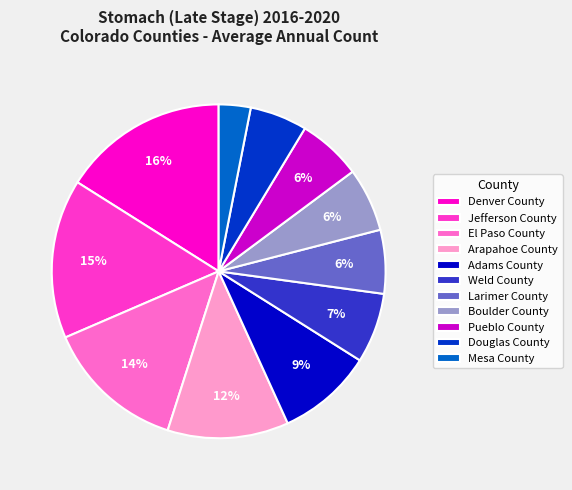

Is the sum of Boulder County and Arapahoe County greater than half?

No